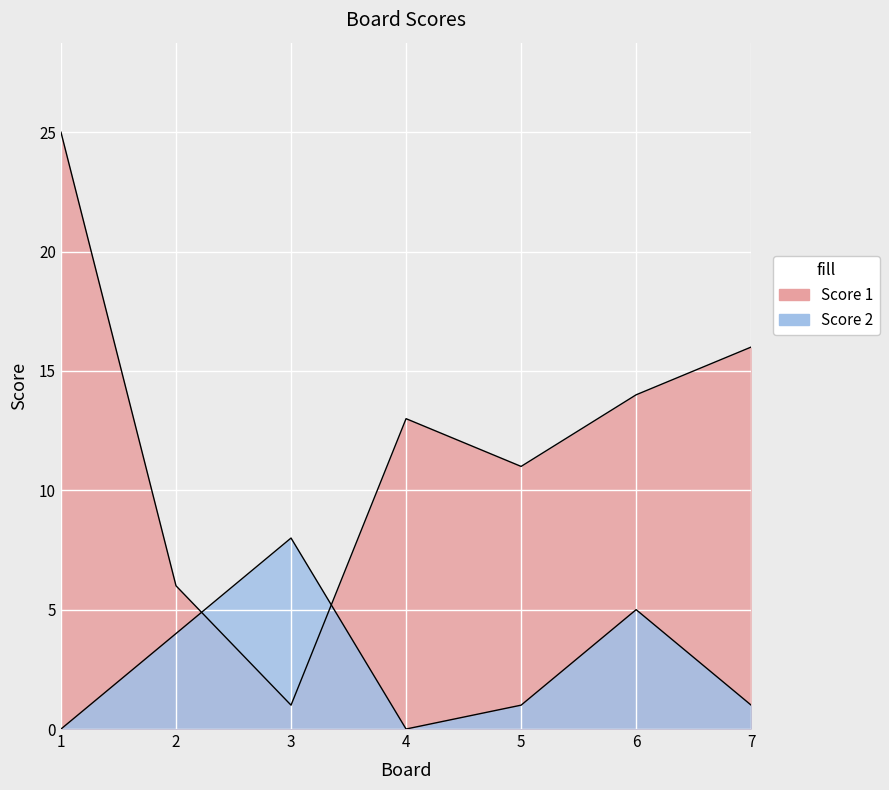

What are all the series names shown in the legend?

Score 1, Score 2